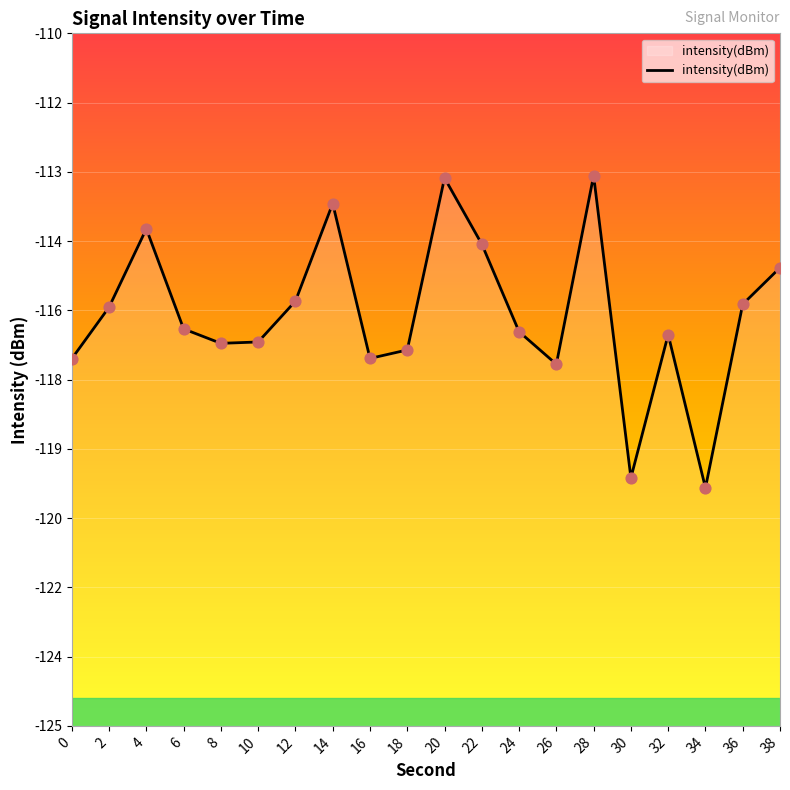

What is the change in value from 24 to 32?

-0.1